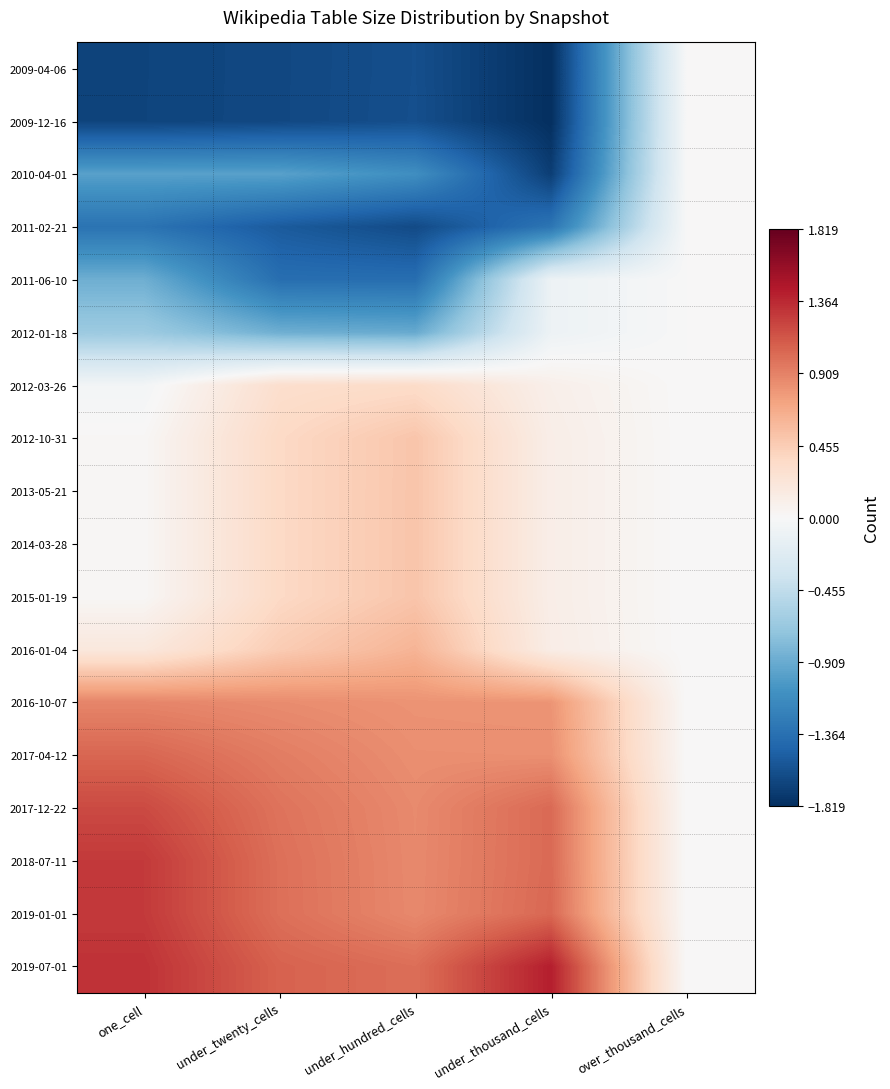

At how many categories does at least one series exceed -1?

5